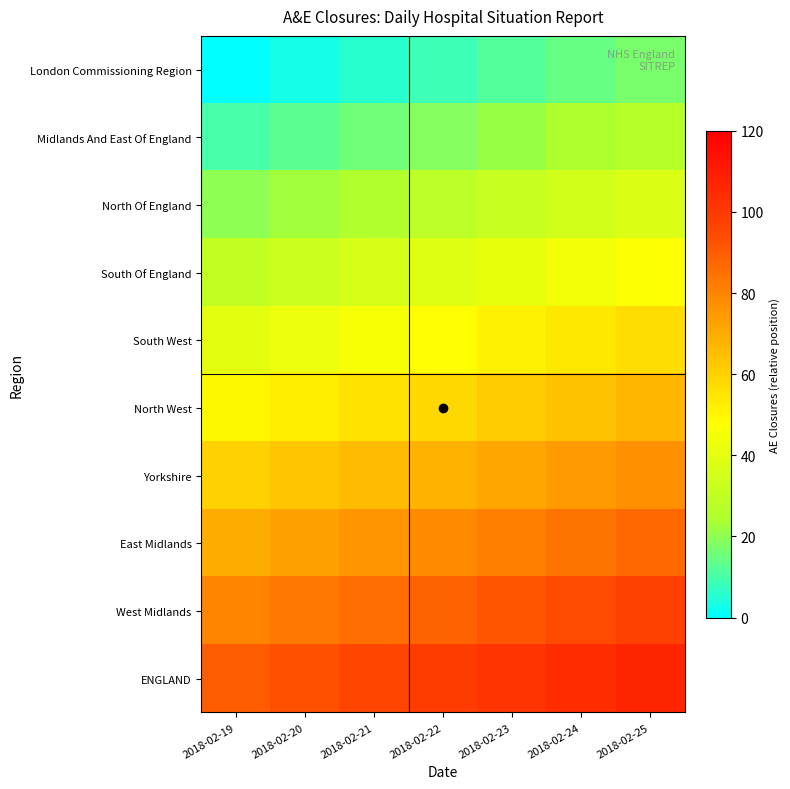

What is the total value across all series at 2018-02-25?

621.4